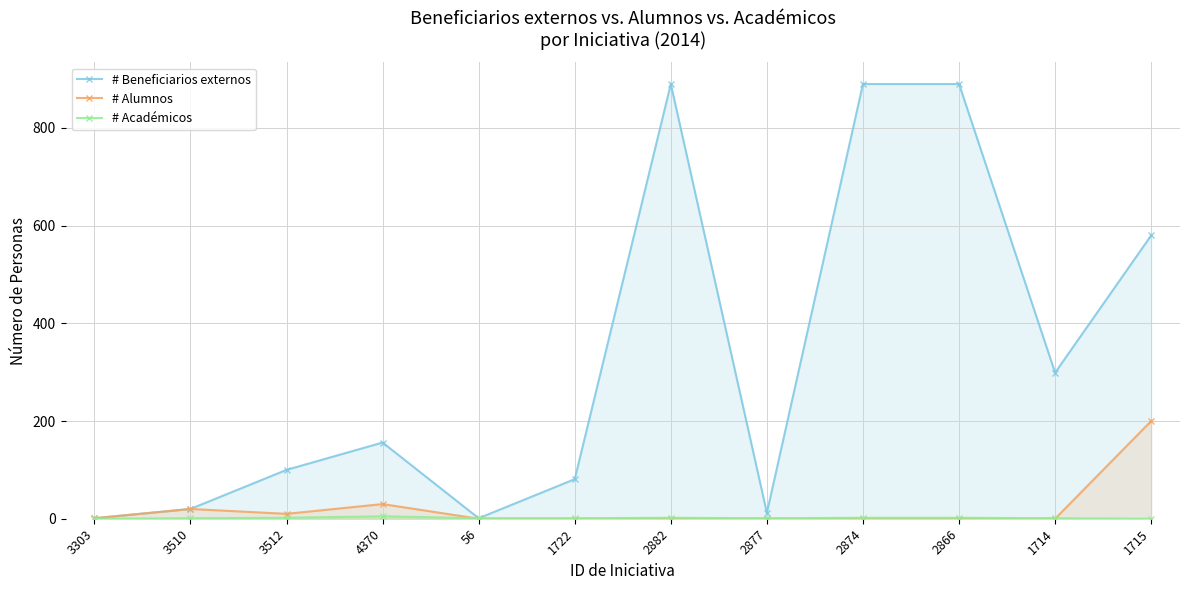

The # Beneficiarios externos series shows 20 at 3510. True or false?

True